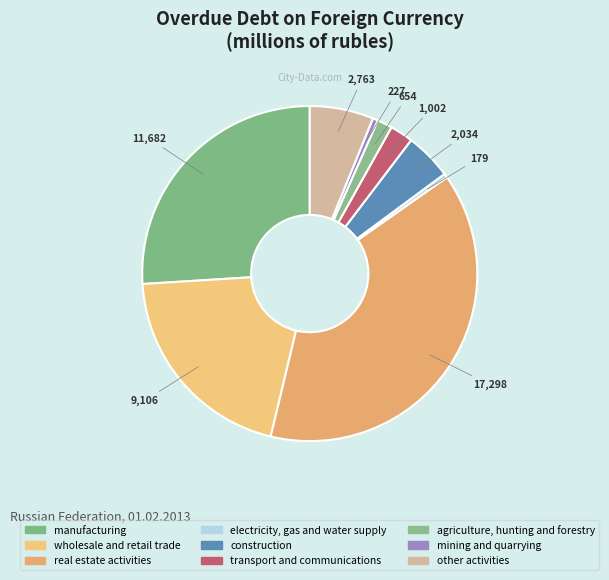

Count the number of slices in the pie.

9